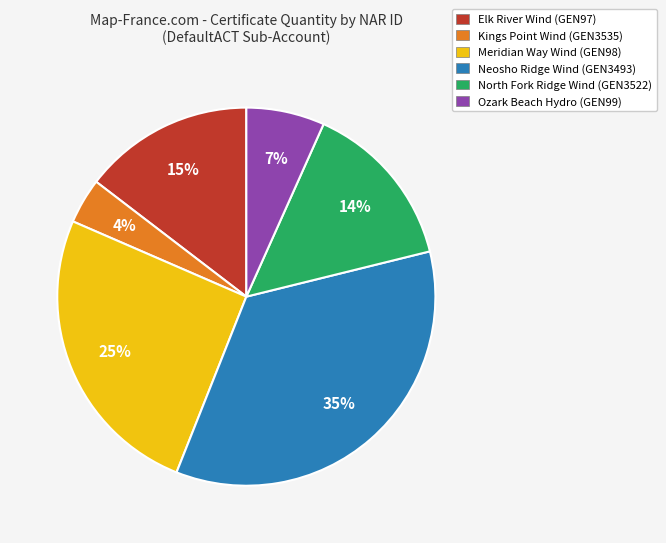

What percentage is the North Fork Ridge Wind (GEN3522) slice, to the nearest percent?

14%